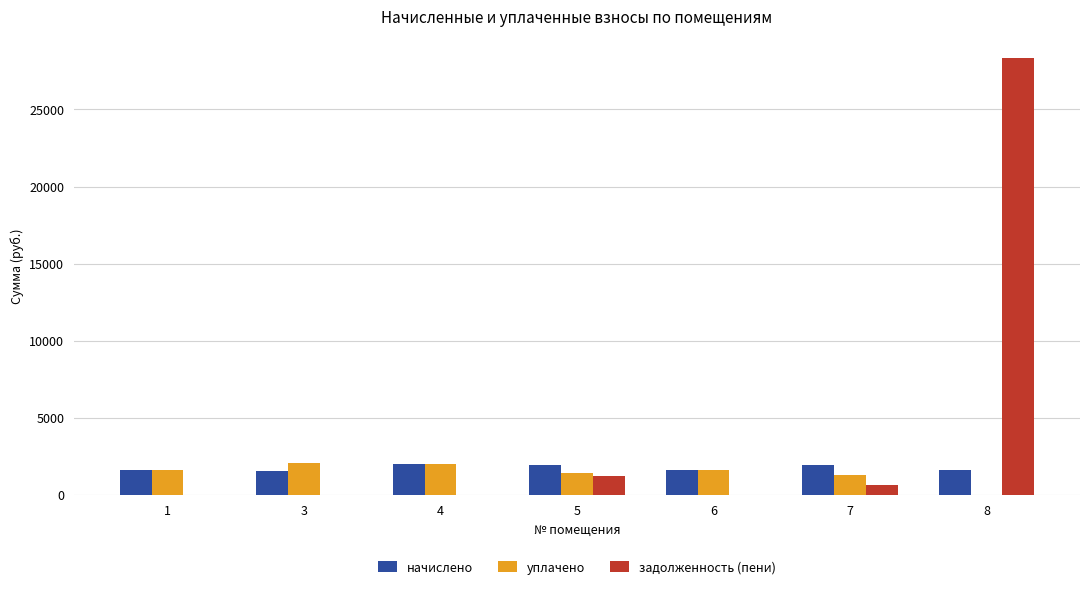

Which series has the largest total across all categories?

задолженность (пени)